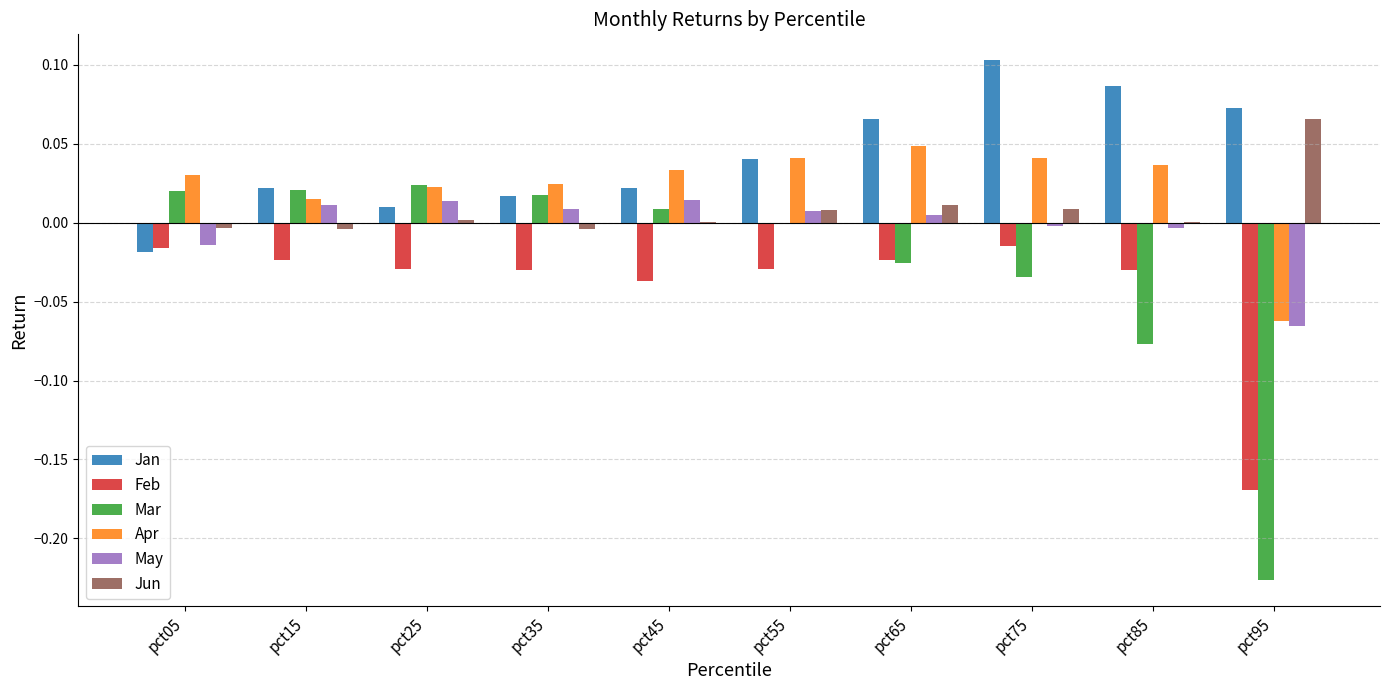

Is the value of Jun at pct95 greater than the value of Apr at pct35?

Yes